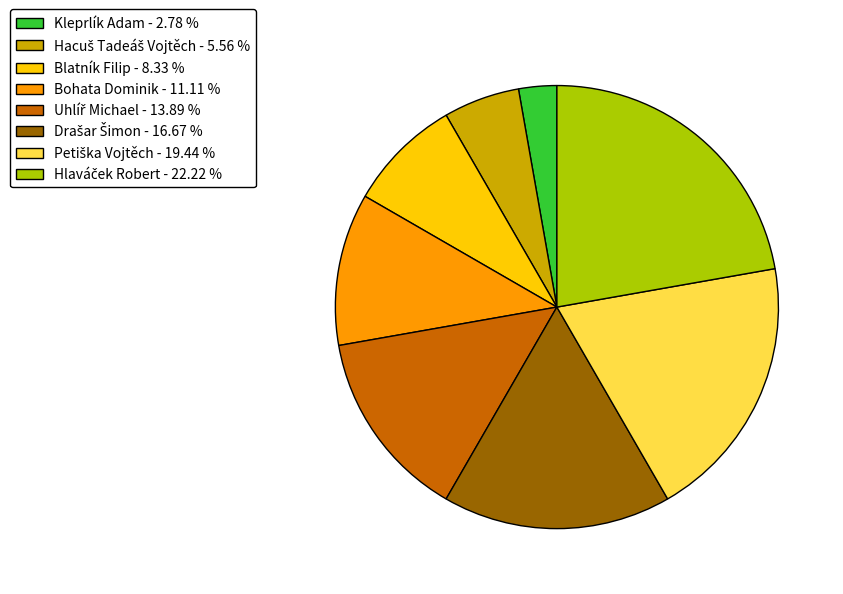

How many slices are in this pie chart?

8